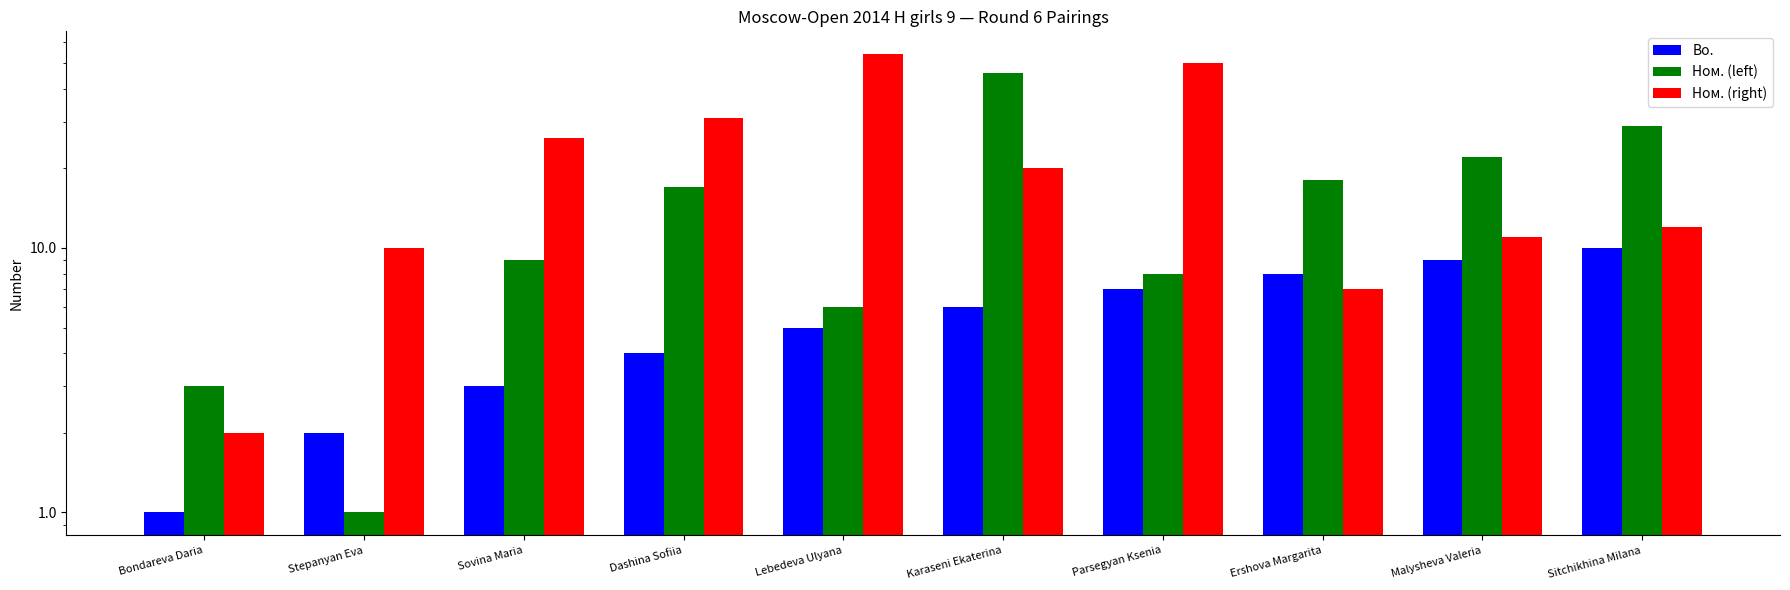

The Ном. (left) series shows 1 at Stepanyan Eva. True or false?

False